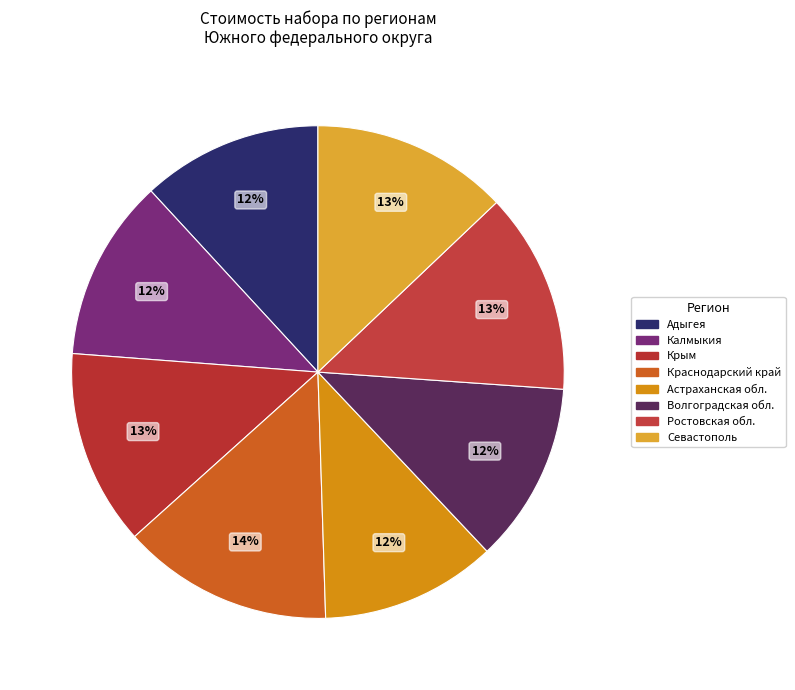

Count the number of slices in the pie.

8